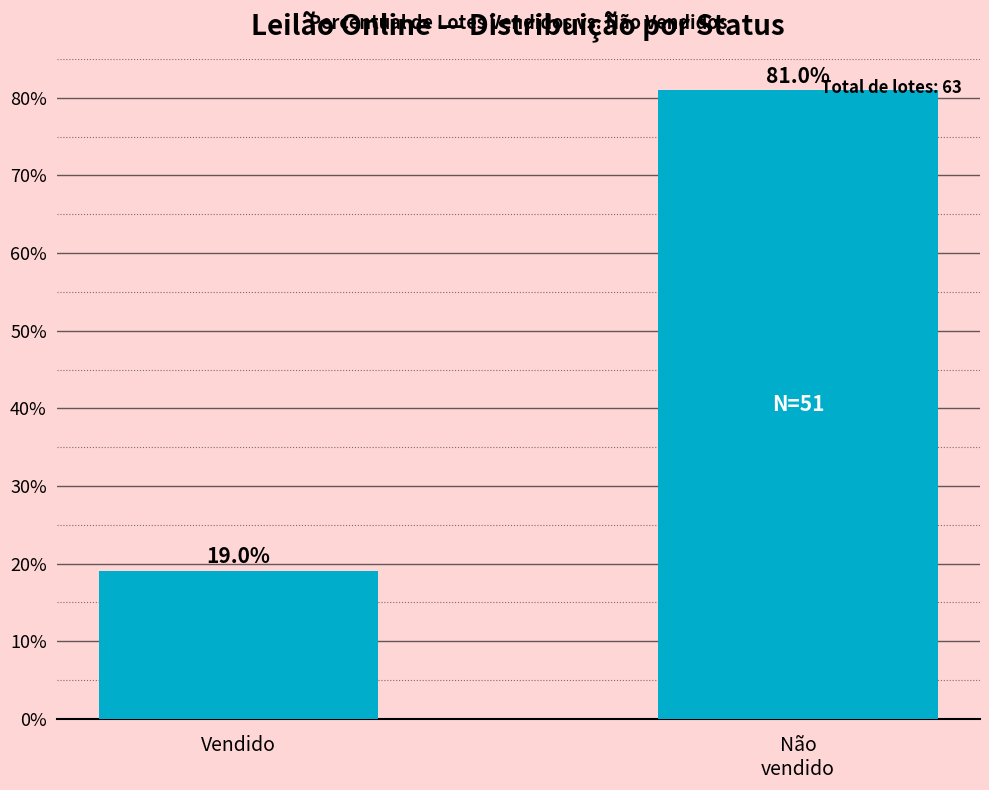

Reading left to right, what are all the values shown in this chart?

Vendido=19.0	Não
vendido=81.0